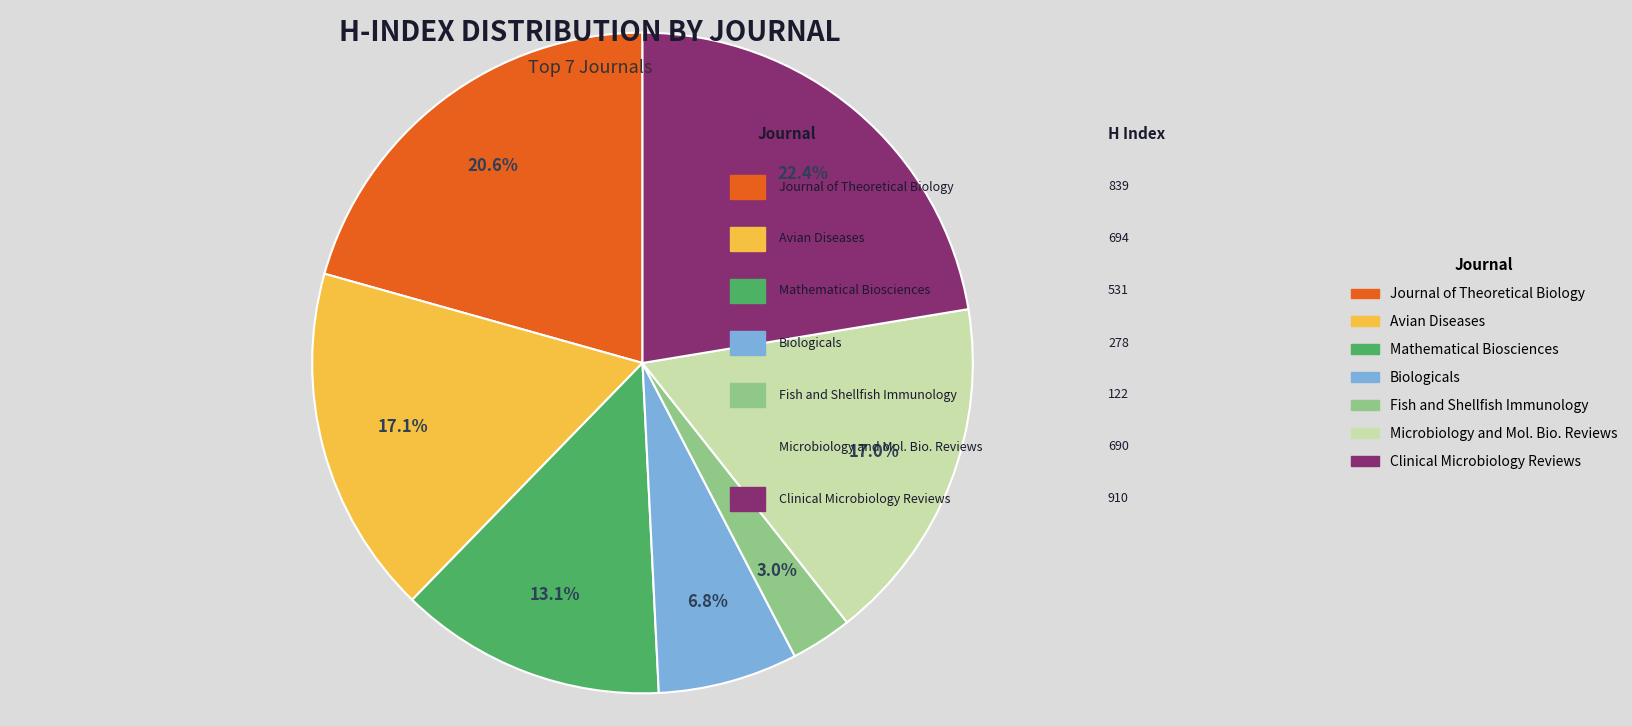

What is the largest slice in the pie chart?

Clinical Microbiology Reviews